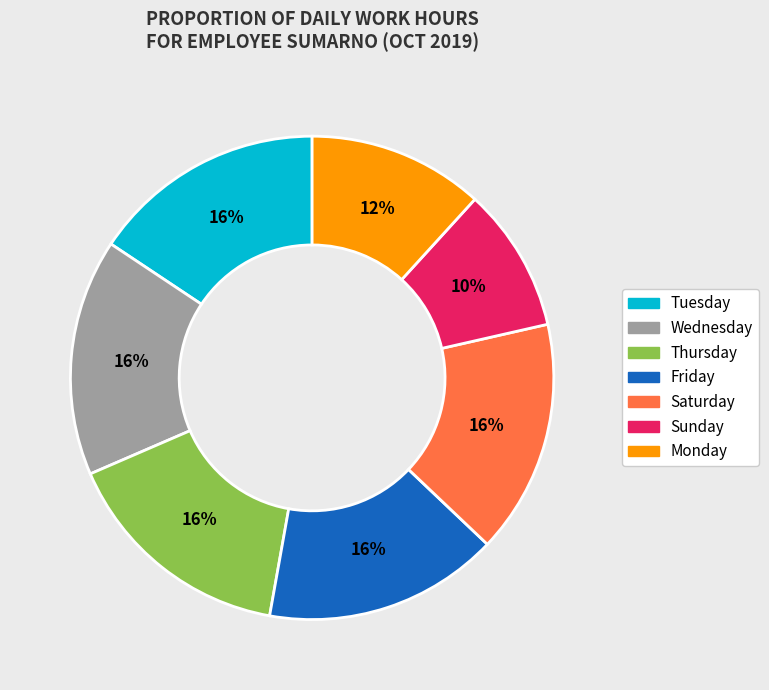

How many segments does this pie chart have?

7